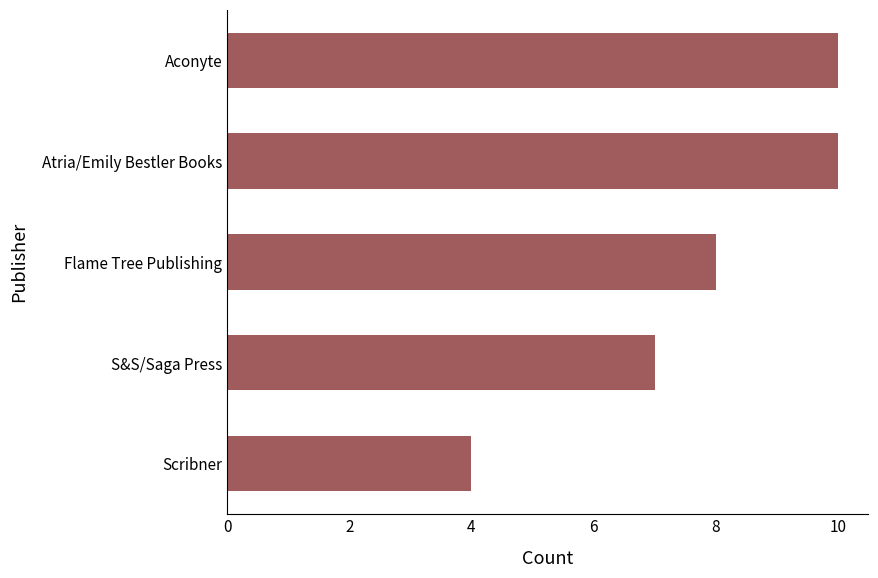

The value at Scribner is 4. True or false?

True